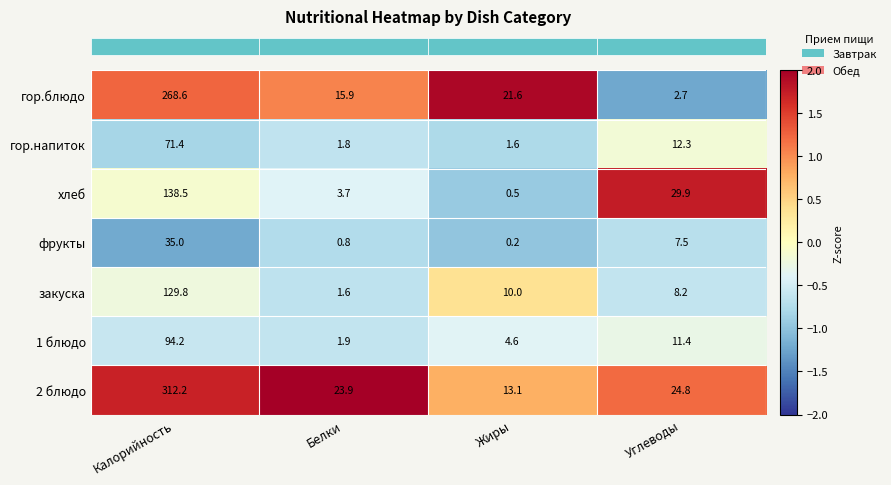

Reading left to right, extract all data points from this chart.

гор.блюдо: 268.6	15.9	21.6	2.7
гор.напиток: 71.4	1.8	1.6	12.3
хлеб: 138.5	3.7	0.5	29.9
фрукты: 35.0	0.8	0.2	7.5
закуска: 129.8	1.6	10.0	8.2
1 блюдо: 94.2	1.9	4.6	11.4
2 блюдо: 312.2	23.9	13.1	24.8